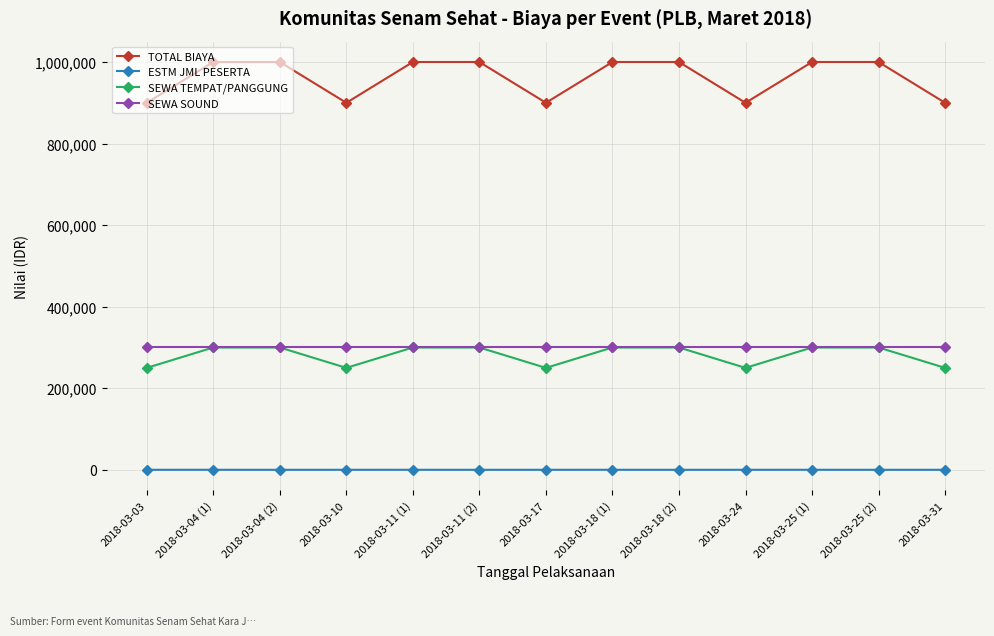

What is the sum of the ESTM JML PESERTA values at 2018-03-11 (1) and 2018-03-18 (2)?

170